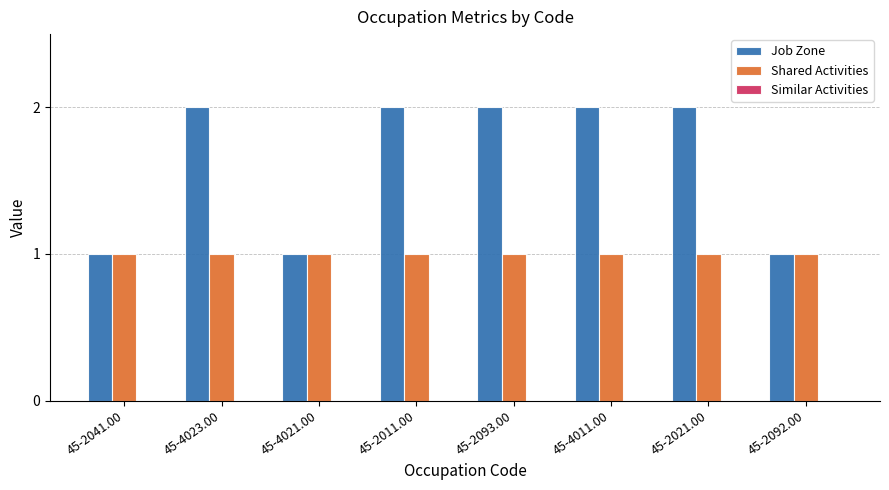

List the series in order of their overall mean, lowest first.

Shared Activities, Job Zone